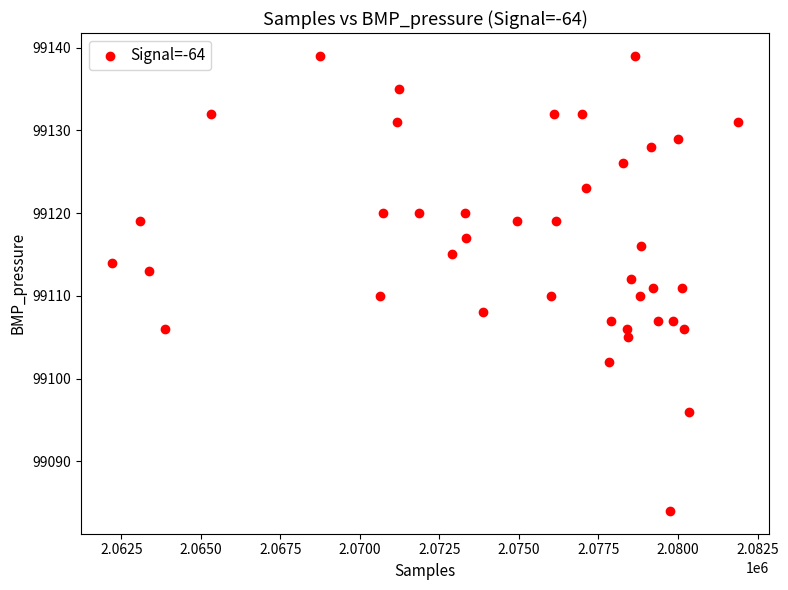

What is the range of X values (max minus min)?

19670